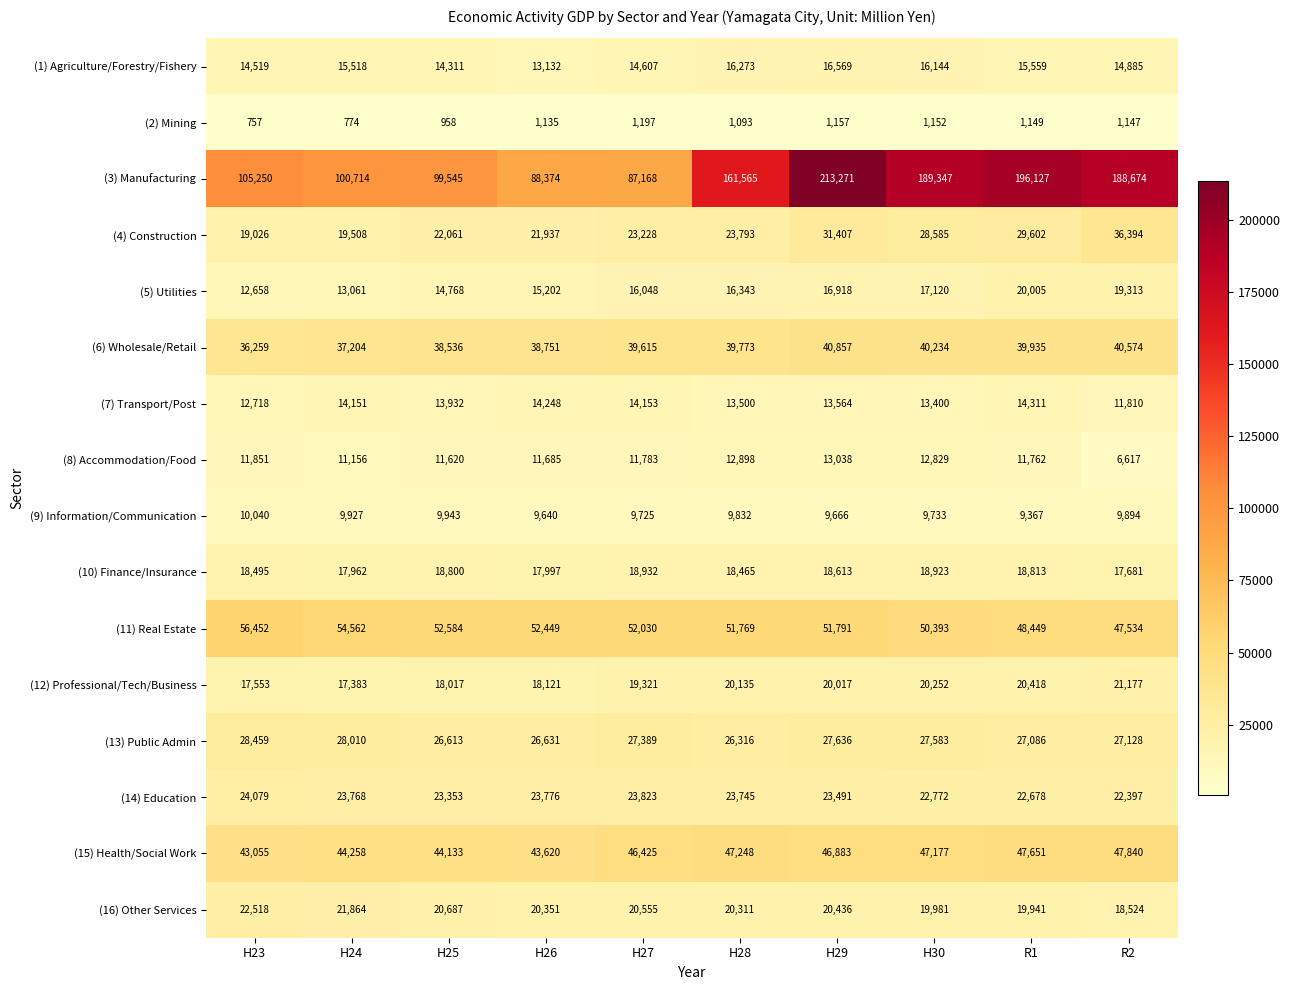

What is the difference between the second highest and second lowest values in the (8) Accommodation/Food series?

1742